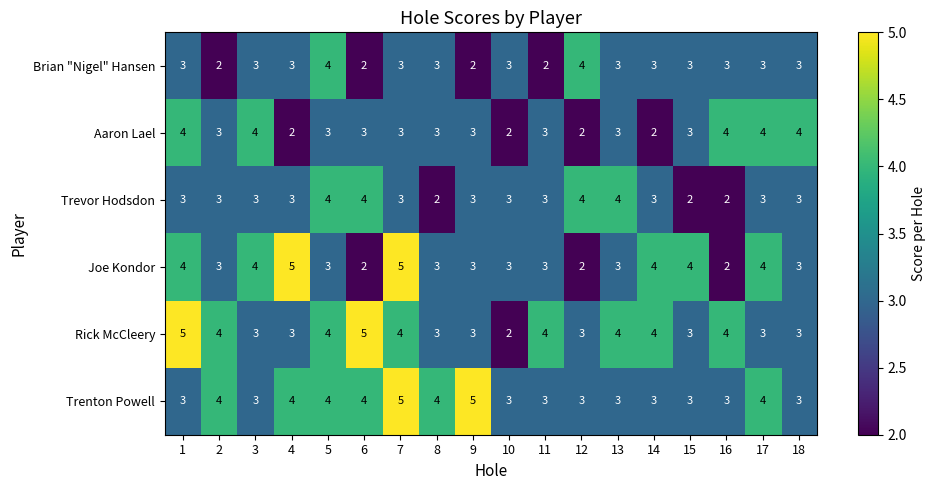

What is the sum of all Trenton Powell values?

64